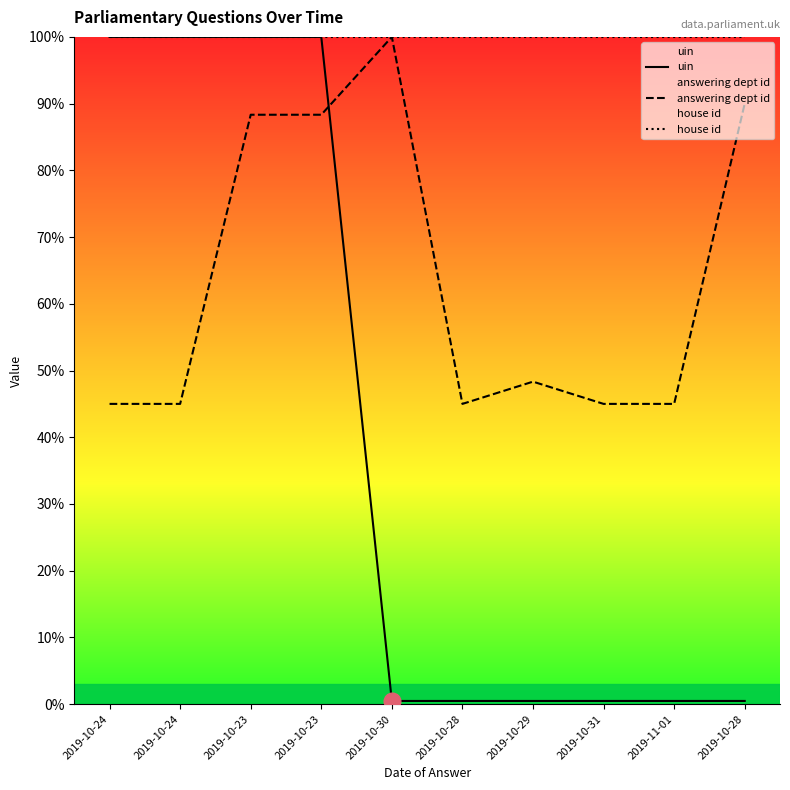

True or false: uin and house id cross at least once.

False